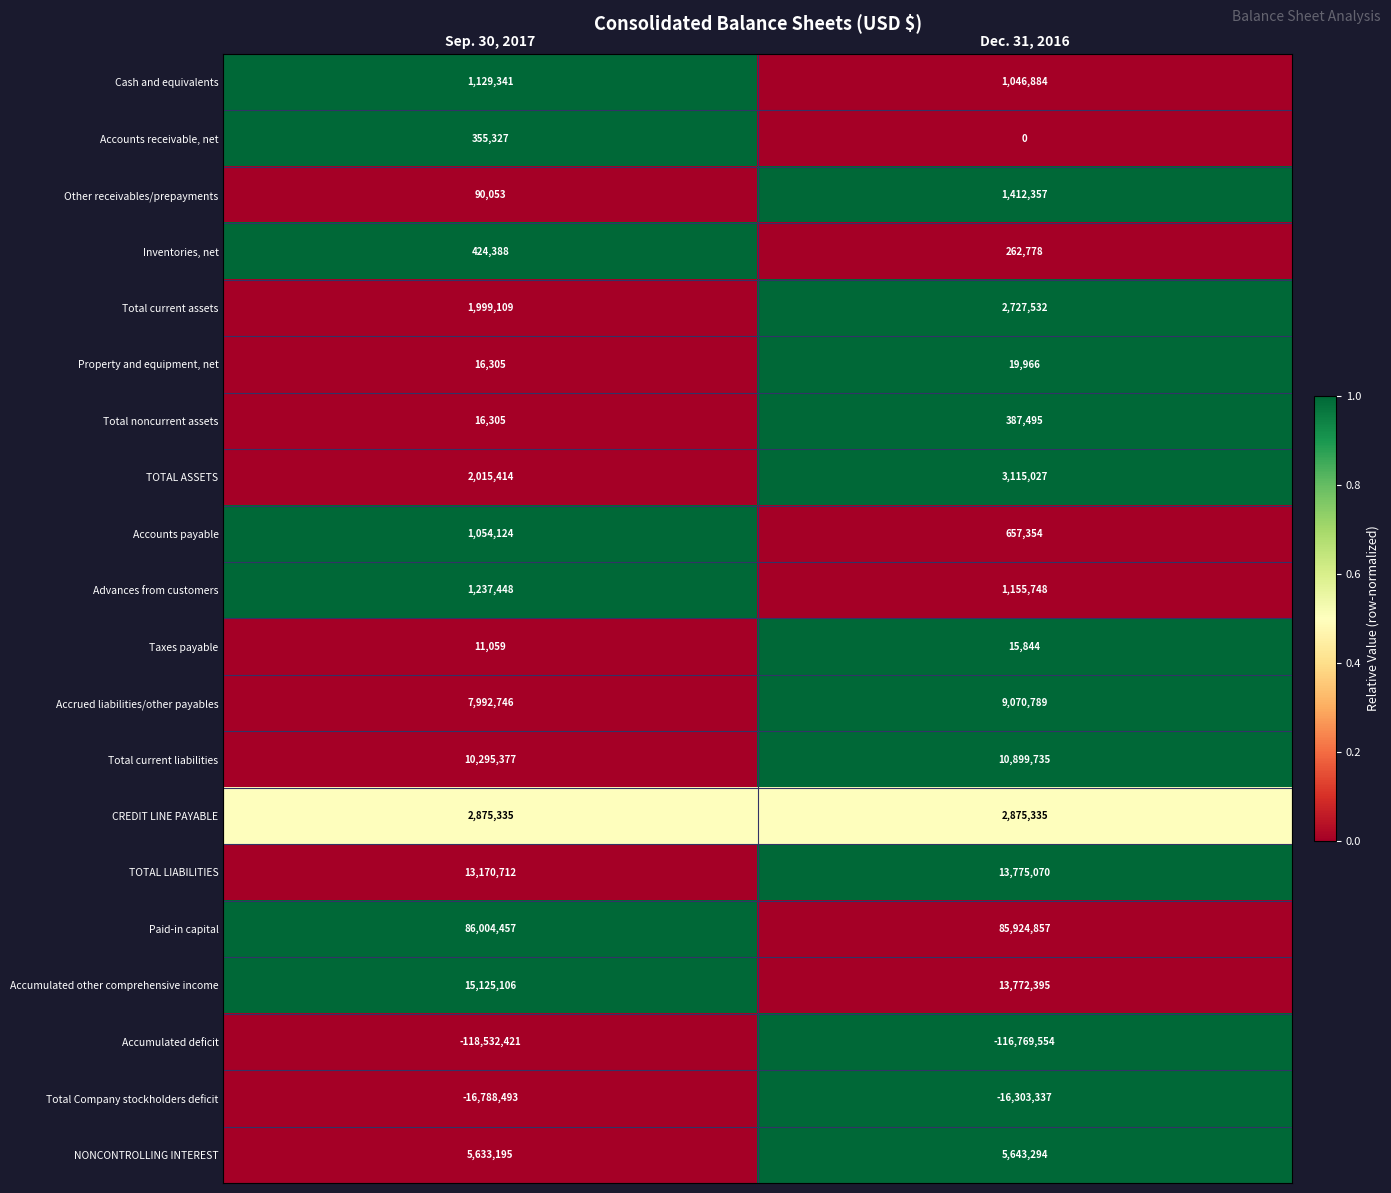

At which category is the sum across all series the highest?

Dec. 31, 2016